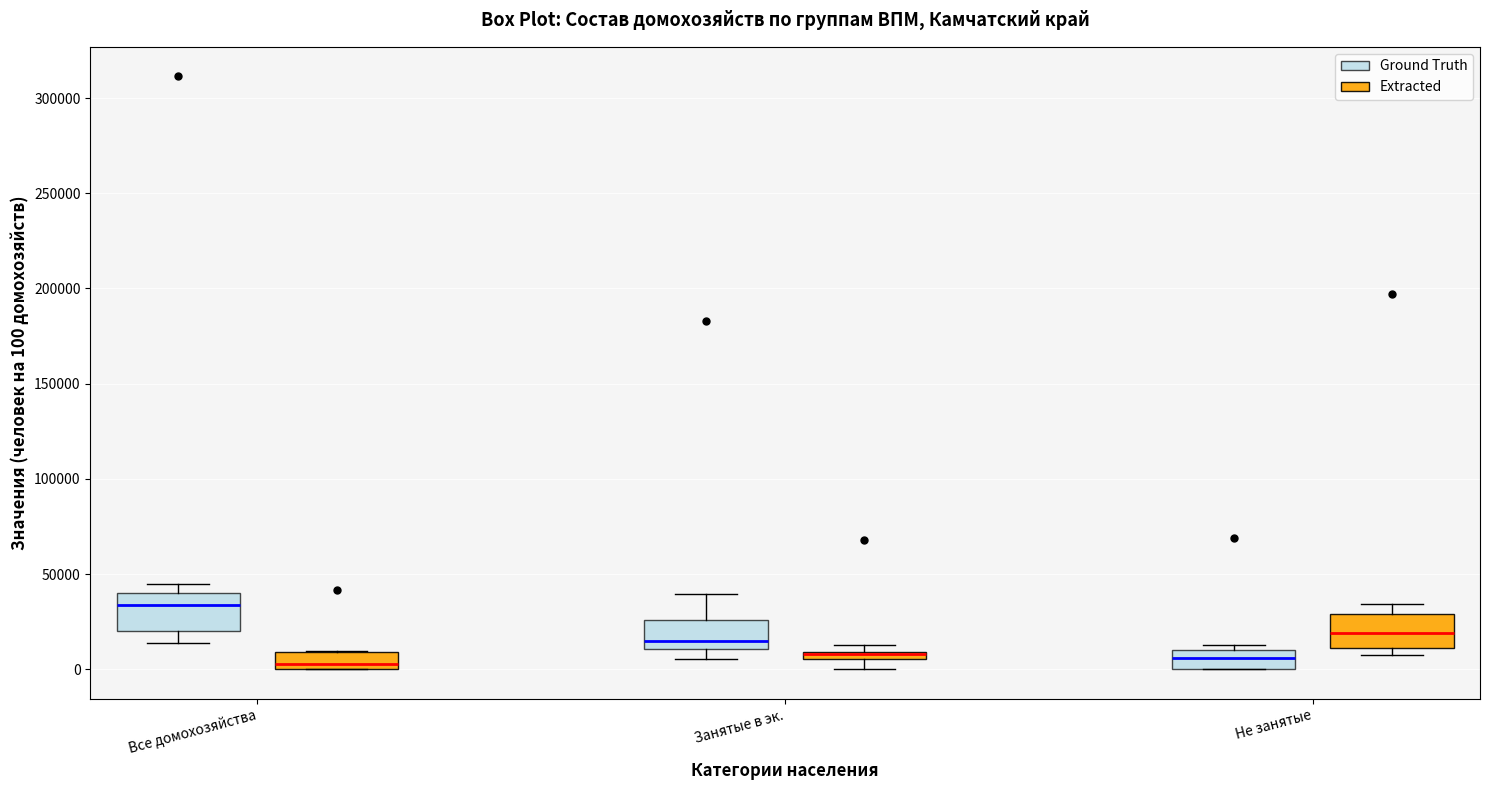

Where is the upper edge of the box for Занятые в эк. (Extracted) on the y-axis? The values are not printed on the chart, so give them approximately, as read against the axis.

10000